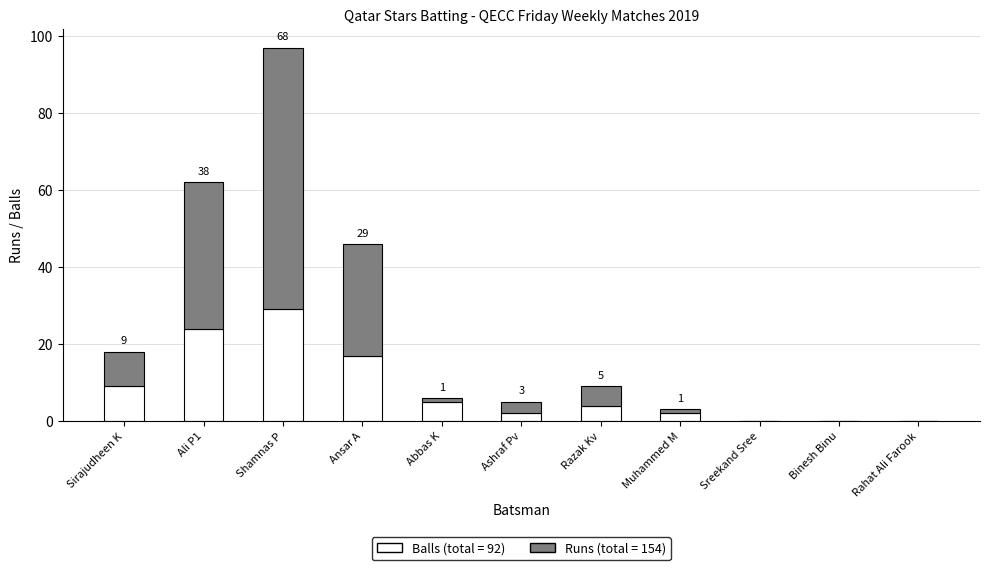

At which category is the sum across all series the highest?

Shamnas P